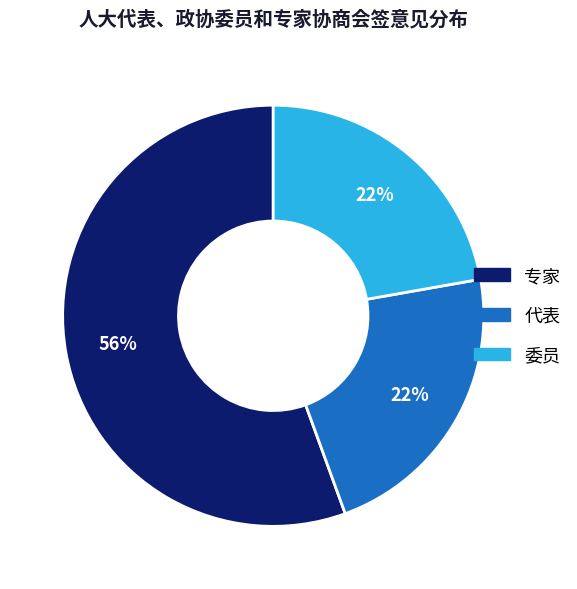

To the nearest percent, what is the combined percentage of 专家 and 委员?

78%